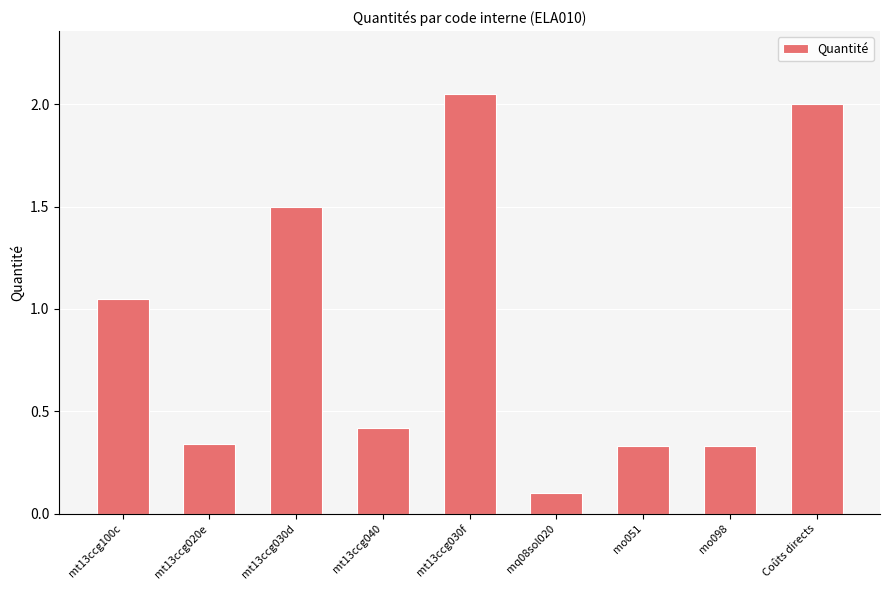

The value at mt13ccg100c is 0.4. True or false?

False